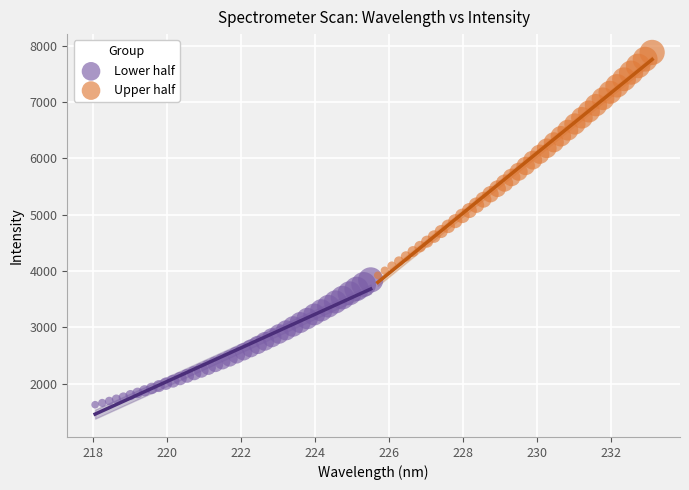

Which series has the widest spread of Y values?

Upper half